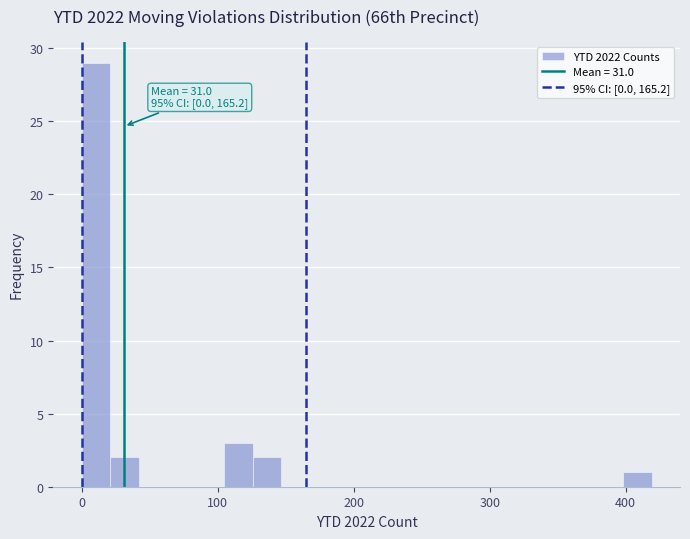

Read against the x-axis, roughly where is the centre of the tallest bar?

10